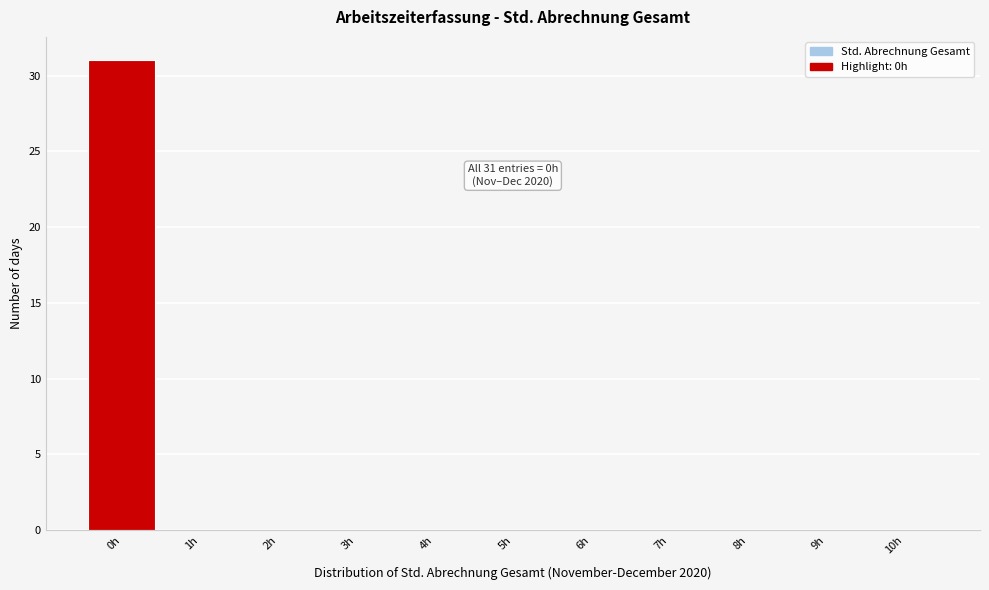

Reading left to right, list all the values displayed in this chart.

0h=31	1h=0	2h=0	3h=0	4h=0	5h=0	6h=0	7h=0	8h=0	9h=0	10h=0